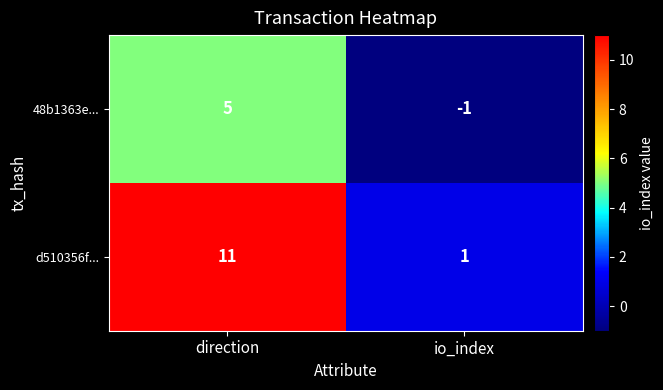

What is the difference between the maximum and minimum values in the d510356f... series?

10